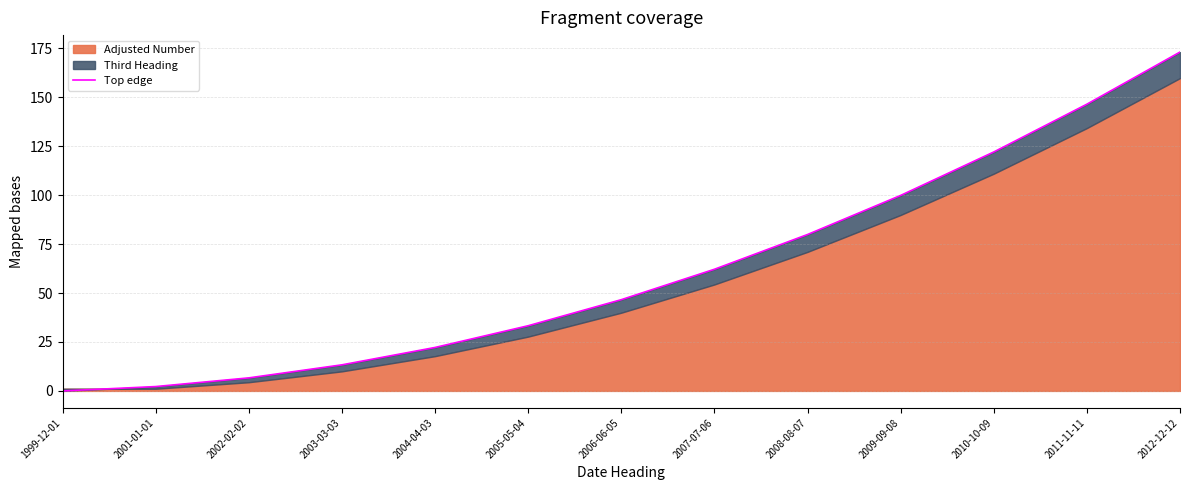

What is the sum of the values at 1999-12-01 and 2012-12-12?

173.2